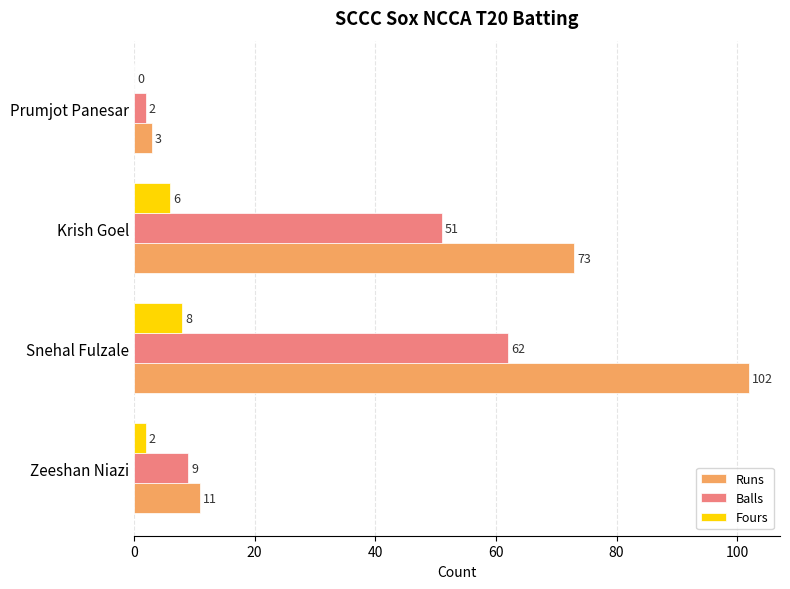

How many series are shown in this chart?

3